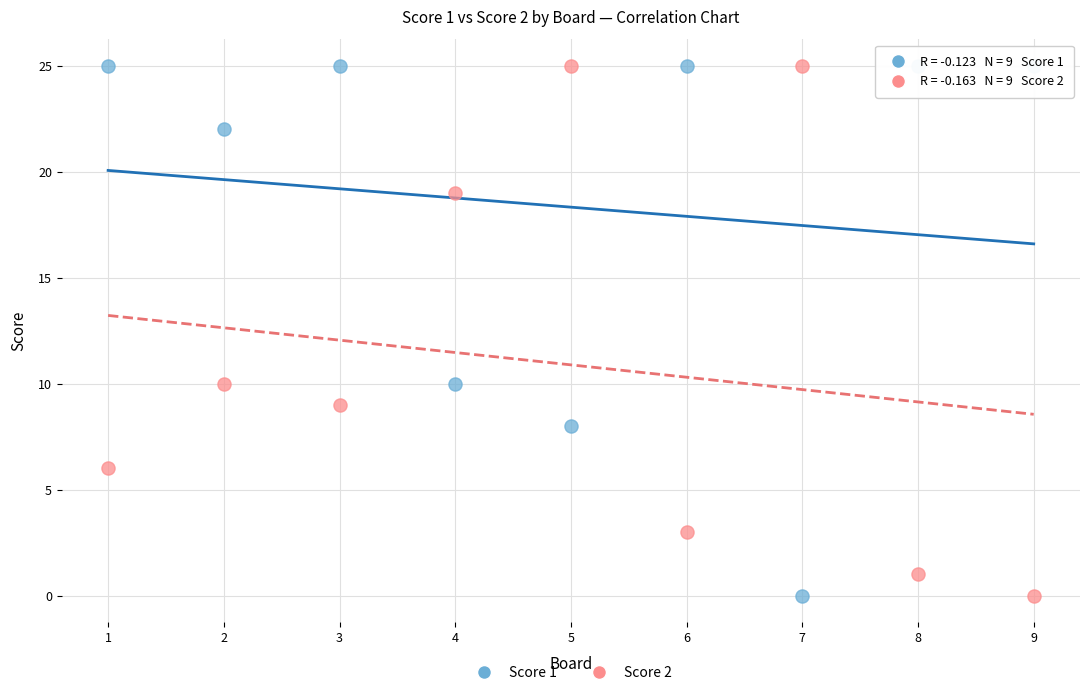

What is the X range (max minus min) for the scatter plot?

8